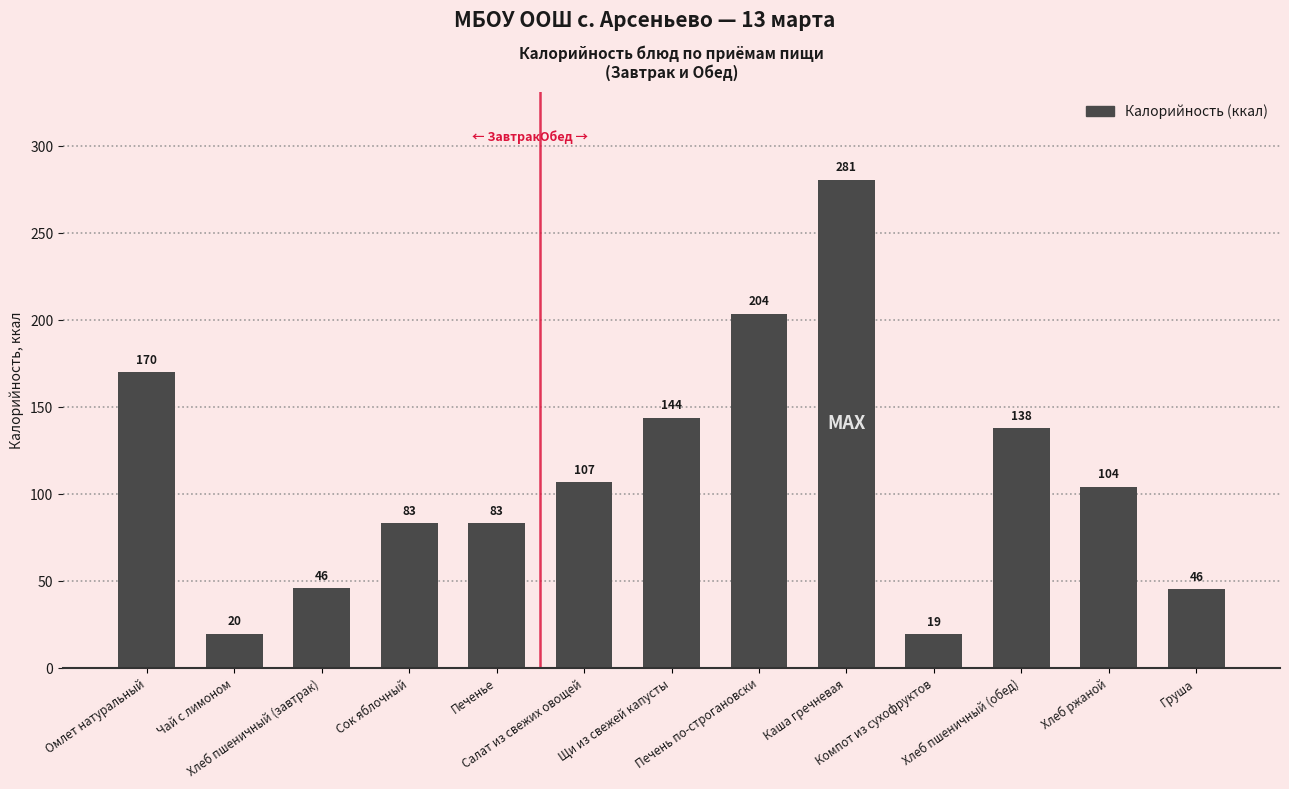

Does the chart contain stacked bars?

No